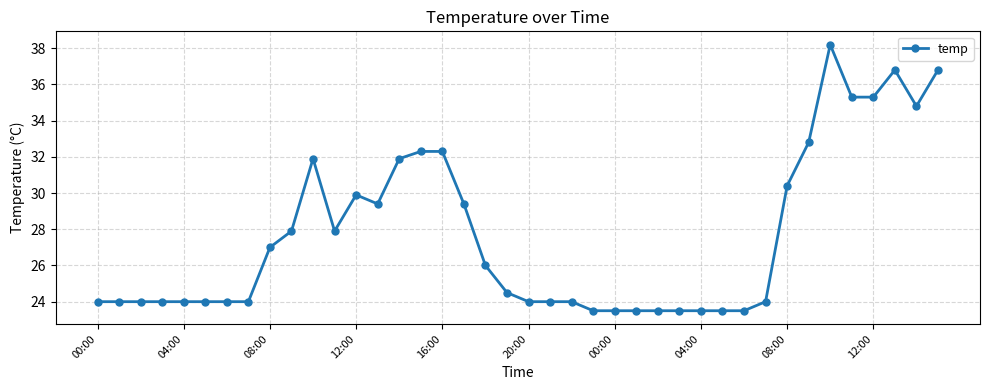

What is the minimum value shown in the chart?

23.5